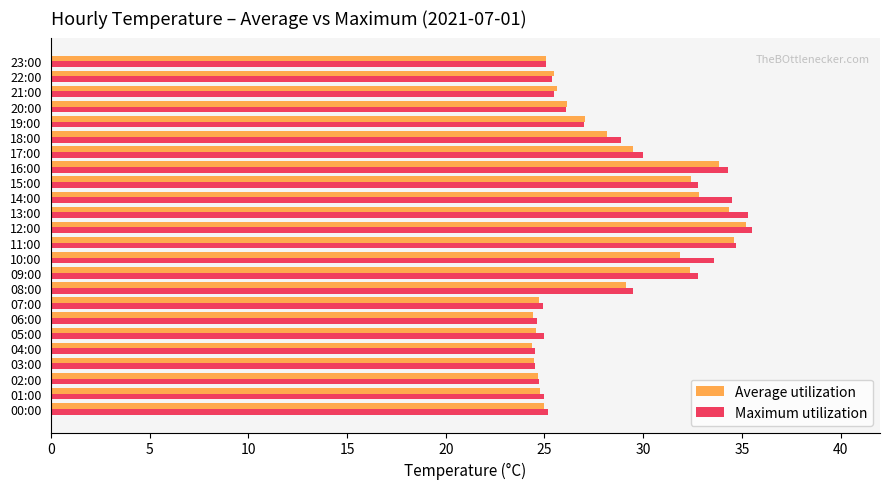

What is the difference between the maximum and minimum values in the Maximum utilization series?

11.0